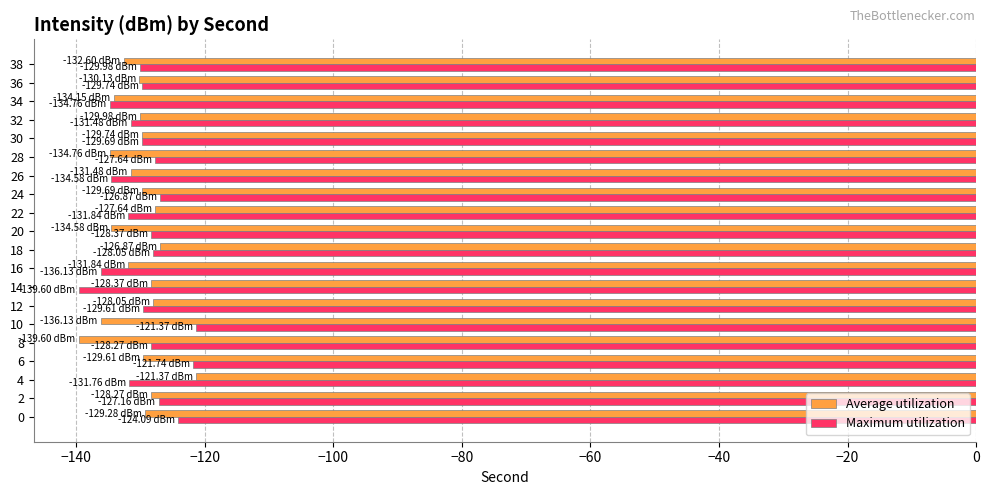

What is the sum of all Maximum utilization values?

-2592.7